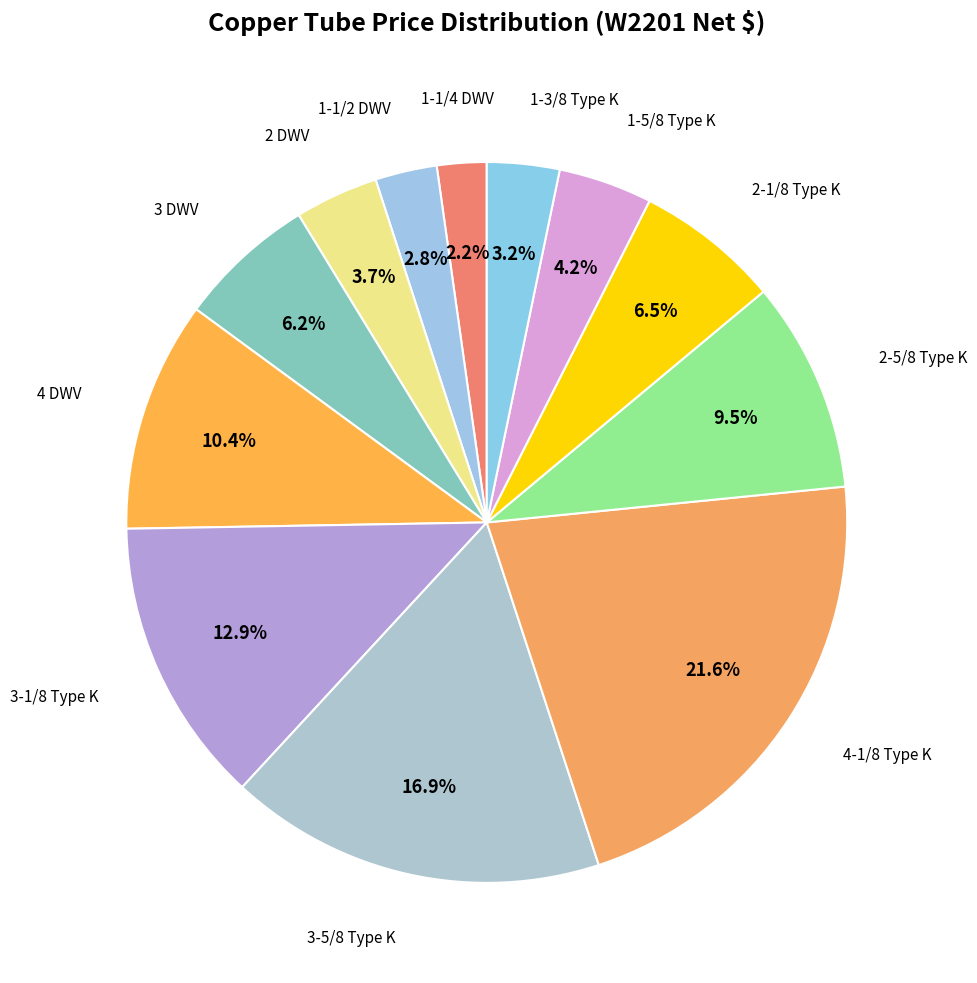

Count the number of slices in the pie.

12